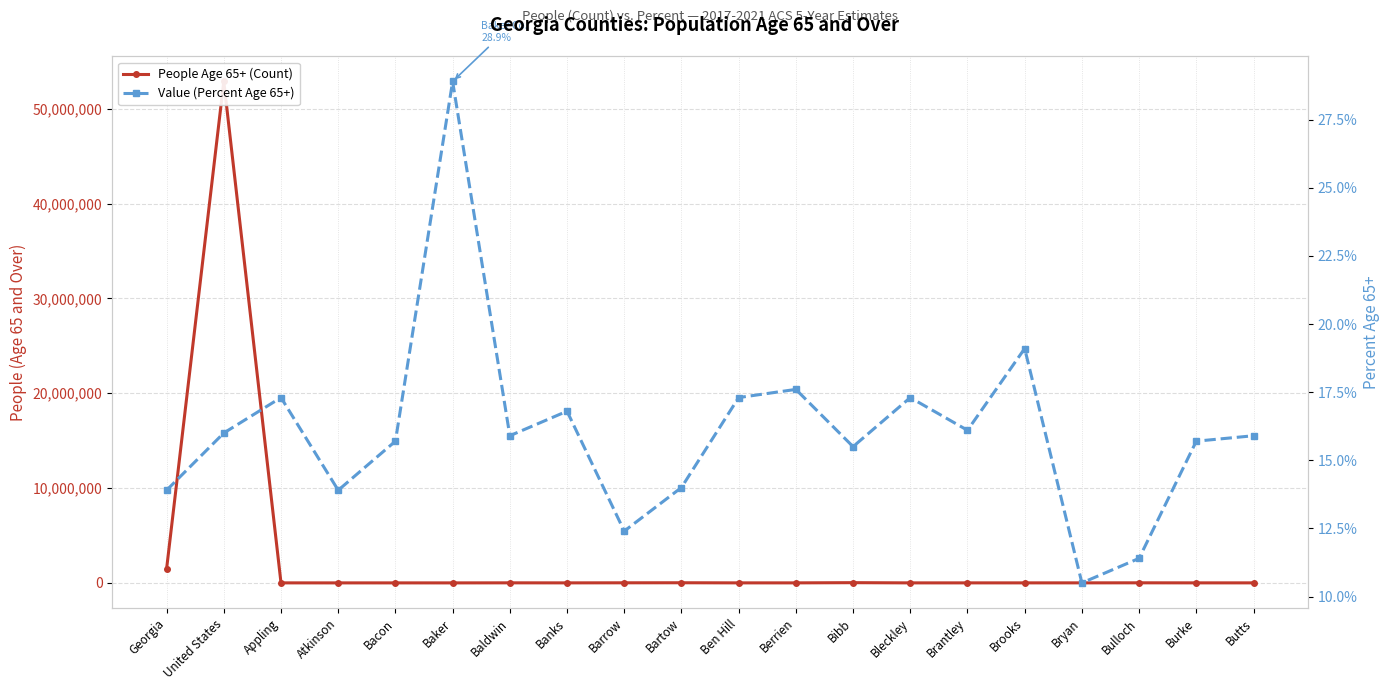

Reading left to right, extract all data points from this chart.

People Age 65+ (Count): Georgia=1479832.0	United States=52888621.0	Appling=3201.0	Atkinson=1148.0	Bacon=1754.0	Baker=847.0	Baldwin=6972.0	Banks=3032.0	Barrow=10220.0	Bartow=15094.0	Ben Hill=2982.0	Berrien=3200.0	Bibb=24322.0	Bleckley=2170.0	Brantley=2916.0	Brooks=3104.0	Bryan=4549.0	Bulloch=9105.0	Burke=3801.0	Butts=3973.0
Value (Percent Age 65+): Georgia=13.9	United States=16.0	Appling=17.3	Atkinson=13.9	Bacon=15.7	Baker=28.9	Baldwin=15.9	Banks=16.8	Barrow=12.4	Bartow=14.0	Ben Hill=17.3	Berrien=17.6	Bibb=15.5	Bleckley=17.3	Brantley=16.1	Brooks=19.1	Bryan=10.5	Bulloch=11.4	Burke=15.7	Butts=15.9